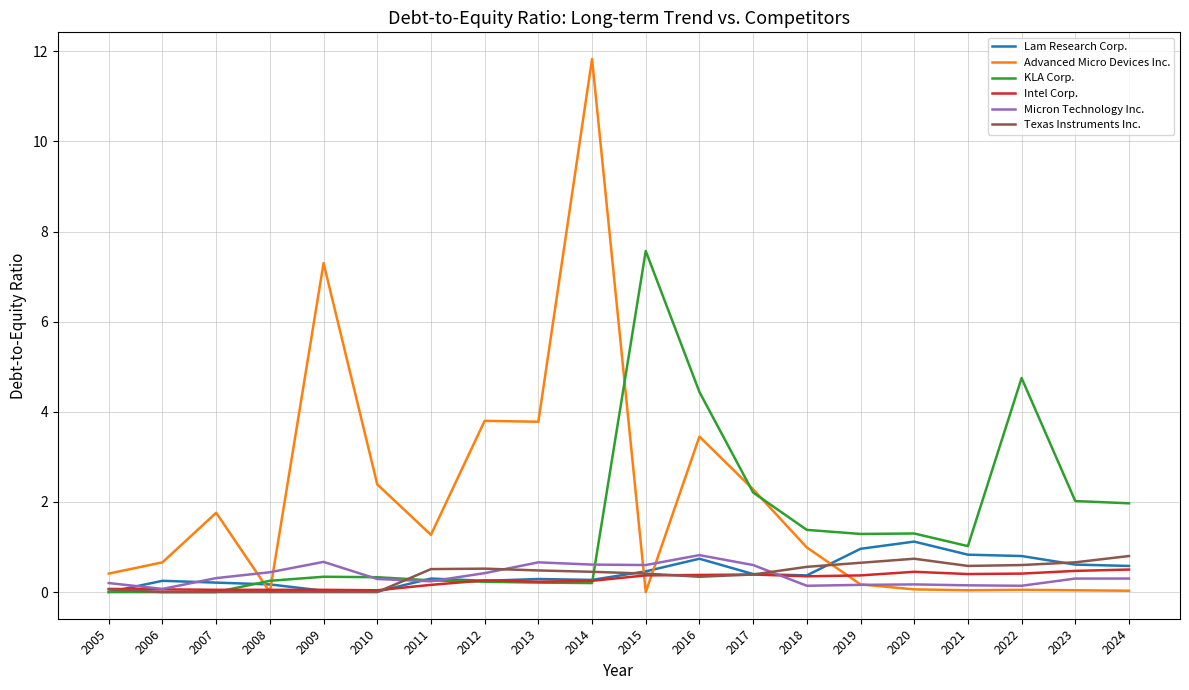

At which category does the chart reach its peak across all series?

2014